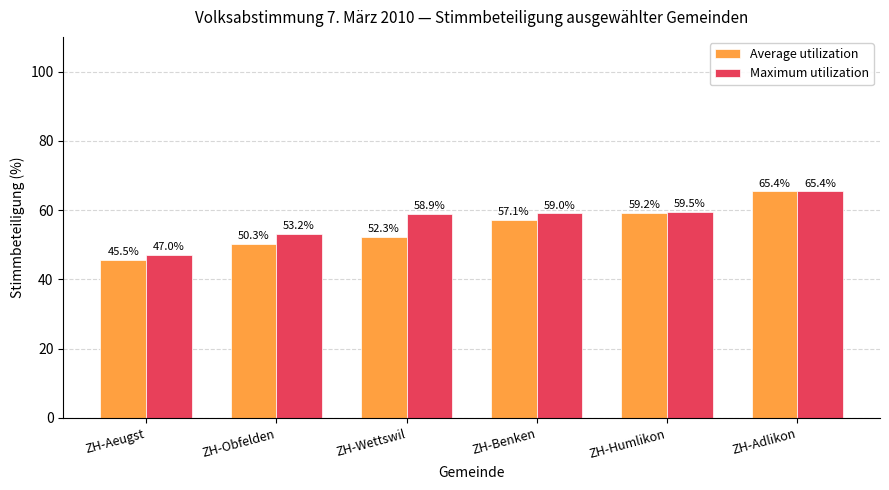

What is the smallest value displayed?

45.5